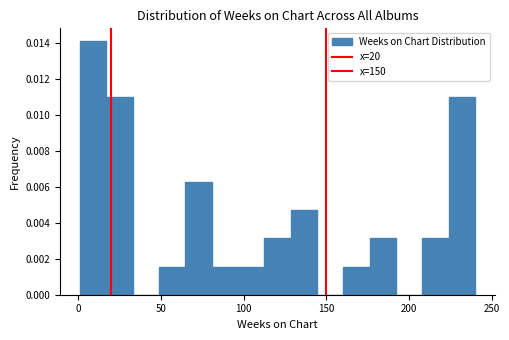

Read against the x-axis, roughly where is the centre of the tallest bar?

10